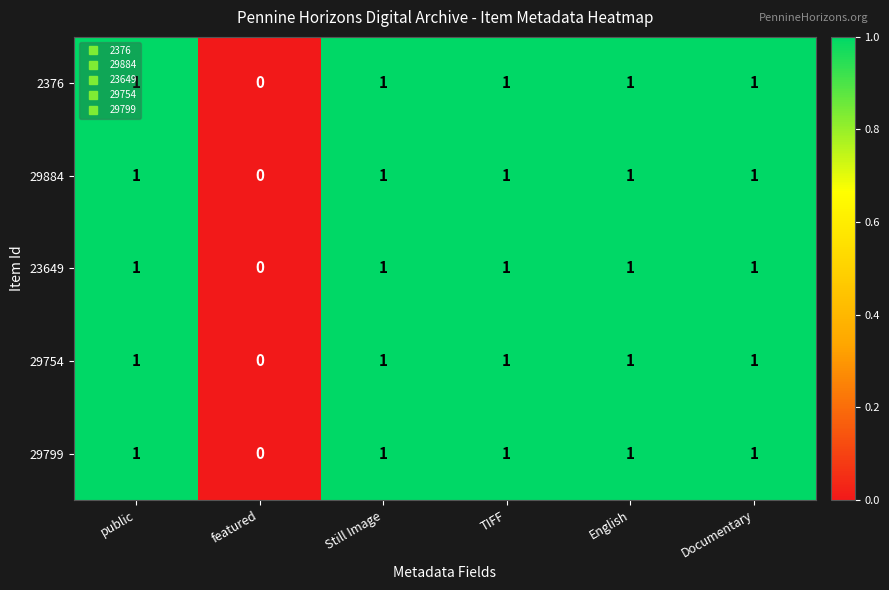

At which label does 23649 reach its minimum?

featured